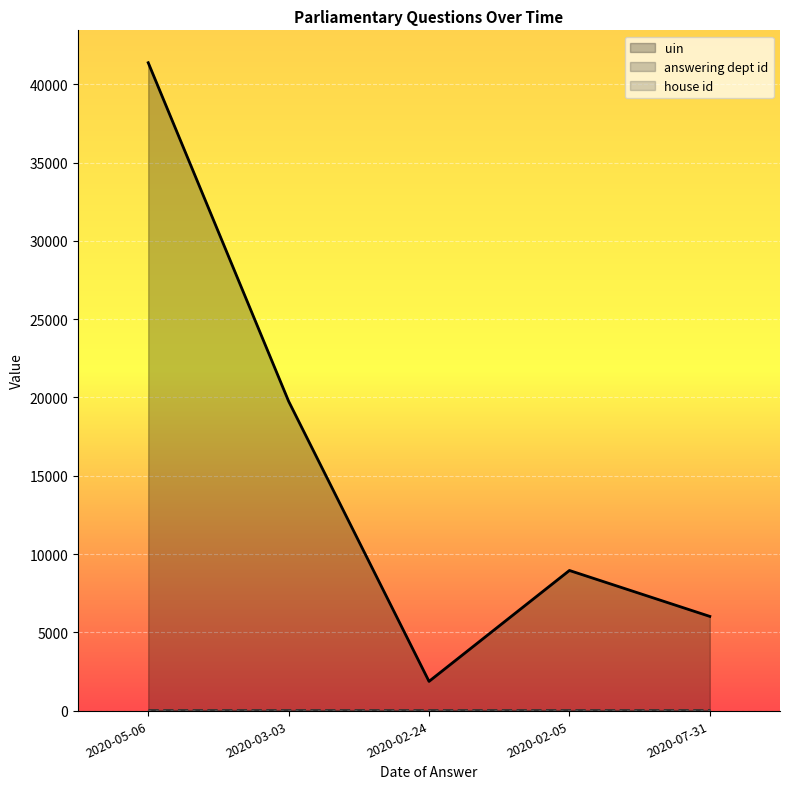

What is the minimum value for uin?

1865